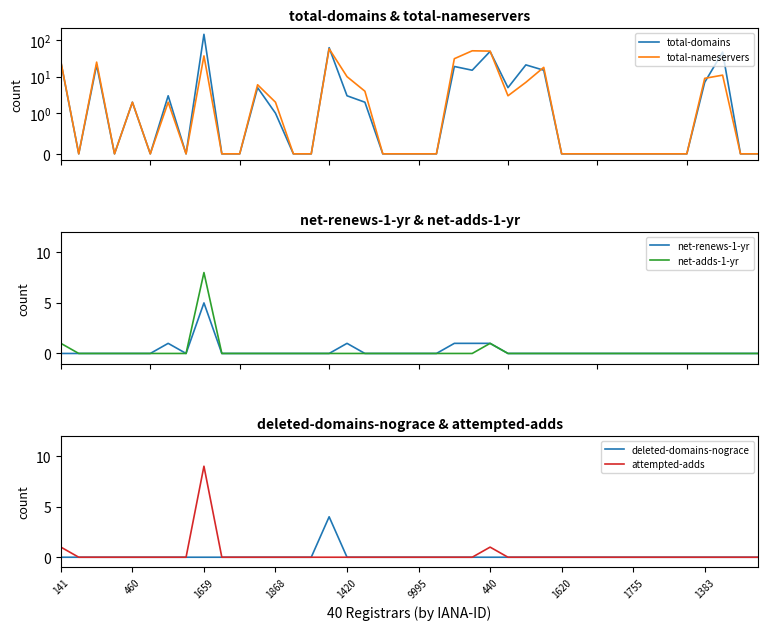

Does the chart have visible grid lines?

No